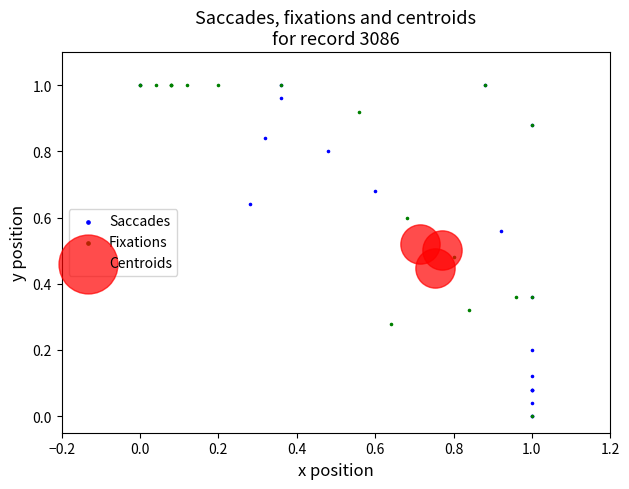

What are all the series names shown in the legend?

Saccades, Fixations, Centroids